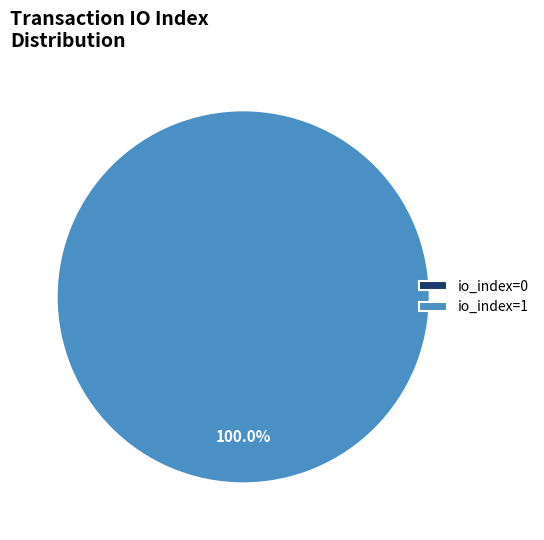

Which category has the biggest portion of the pie?

io_index=1